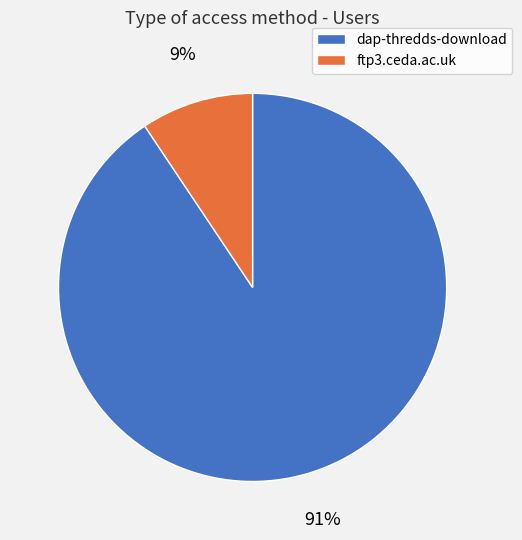

Combined, do dap-thredds-download and ftp3.ceda.ac.uk account for over 50%?

Yes